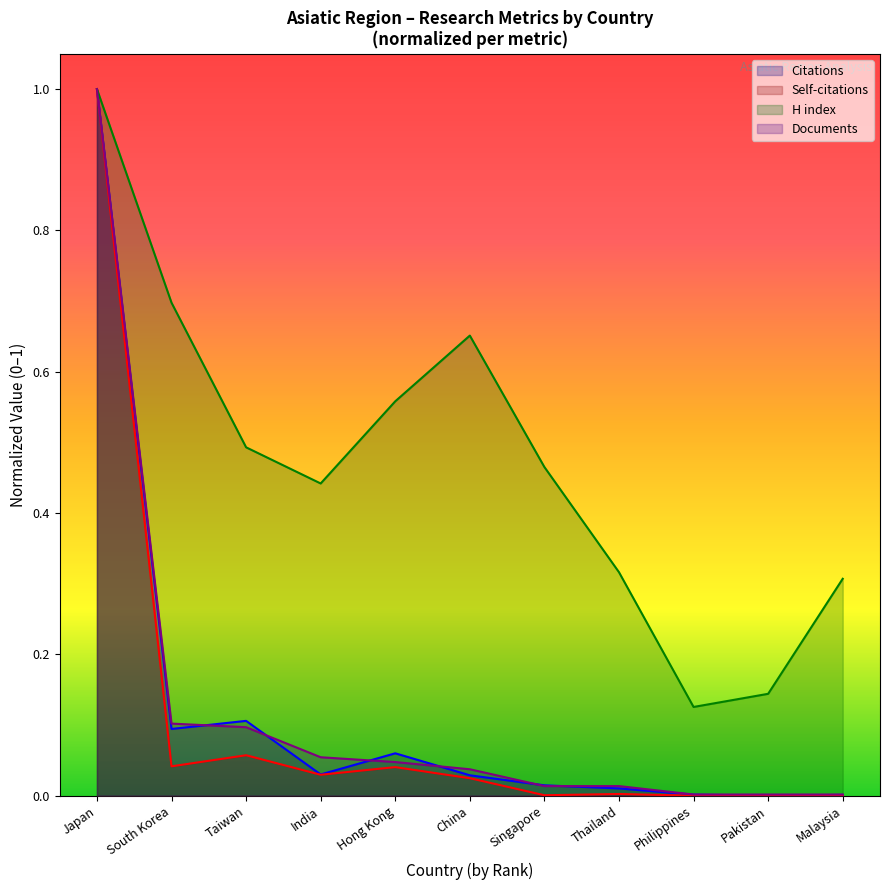

Where is the first local minimum for Citations?

South Korea